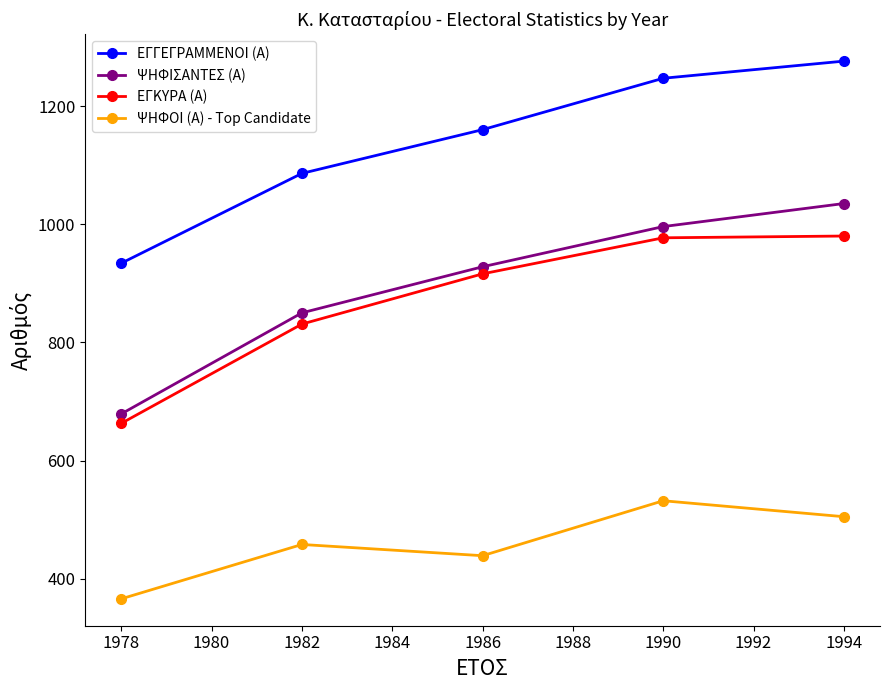

True or false: ΨΗΦΙΣΑΝΤΕΣ (Α) has more than 2 interior local peaks.

False